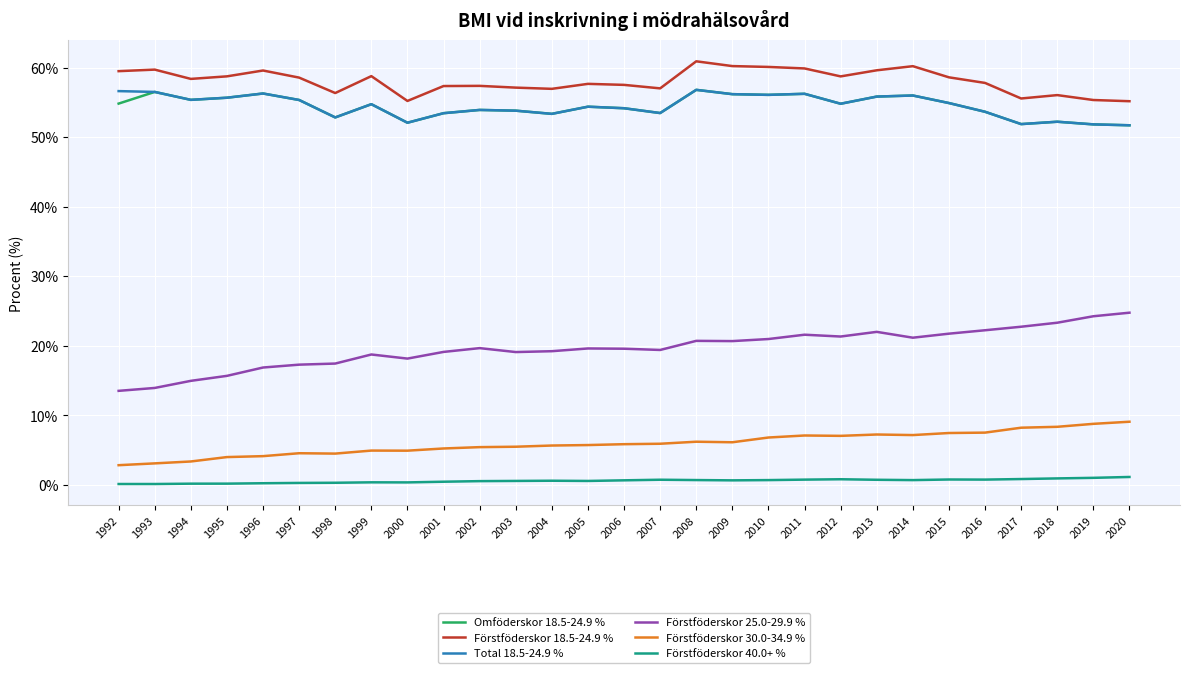

True or false: Förstföderskor 30.0-34.9 % and Förstföderskor 25.0-29.9 % cross at least once.

False